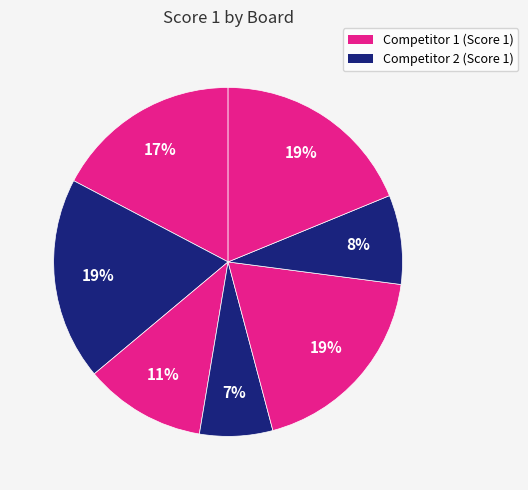

How many segments does this pie chart have?

7